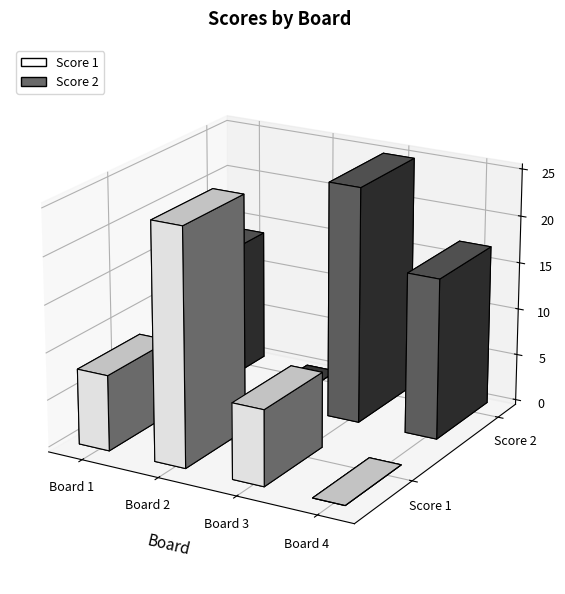

What are all the series names shown in the legend?

Score 1, Score 2